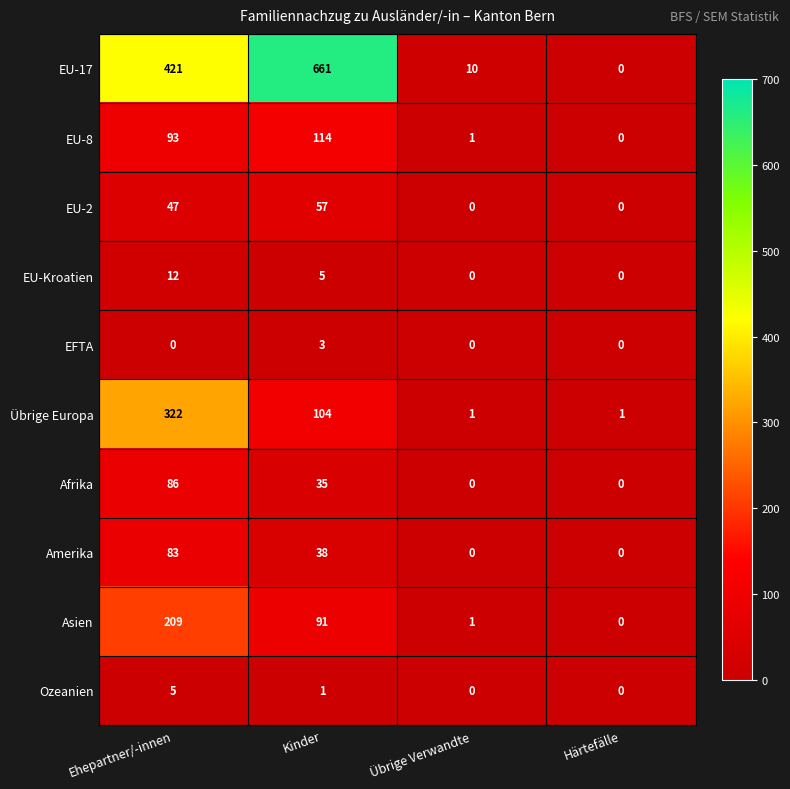

True or false: Ozeanien has a value of 1 at Kinder.

True